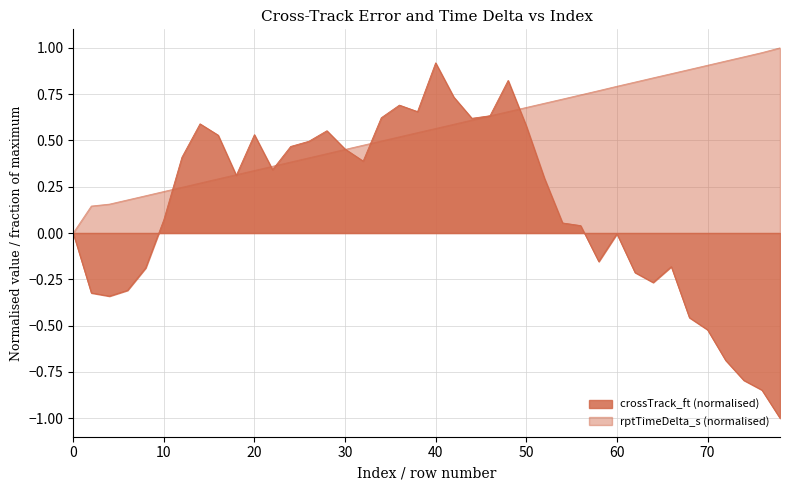

What is the difference between the rptTimeDelta_s values at 4 and 16?

0.1